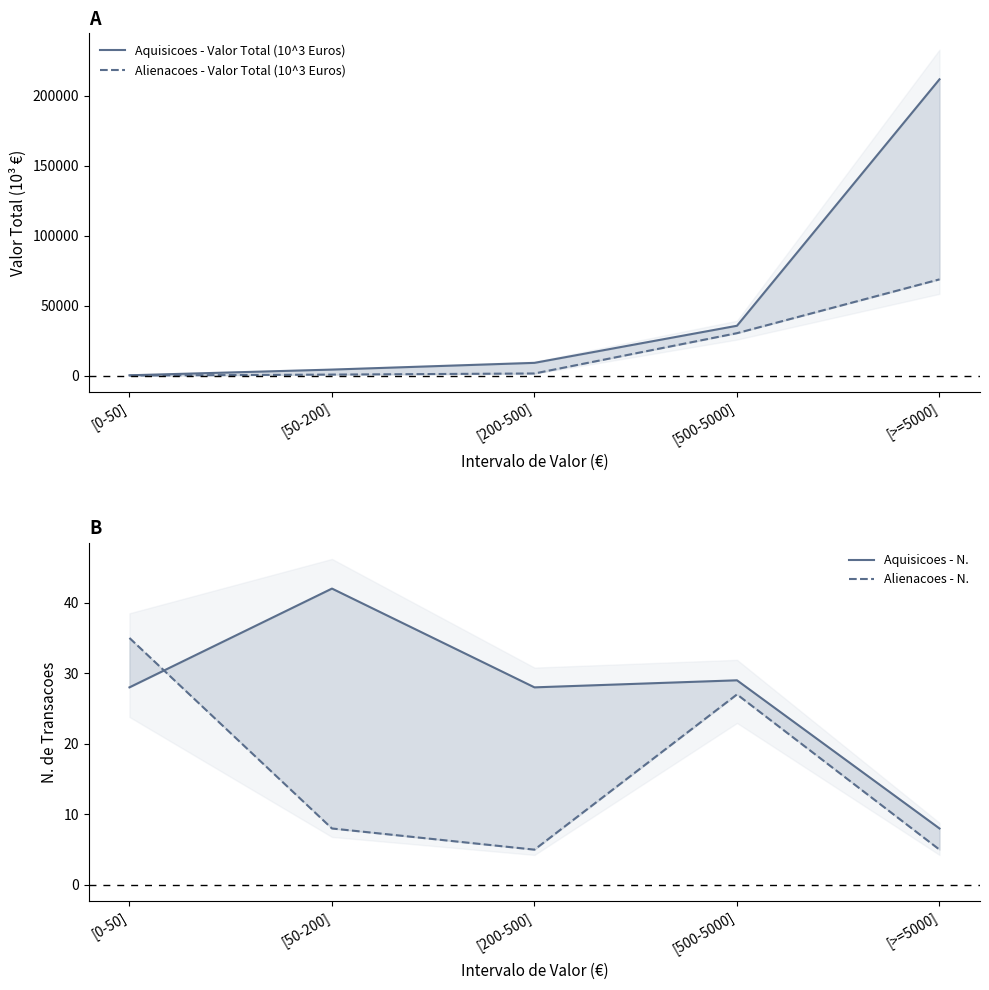

What is the greatest value displayed?

211761.5